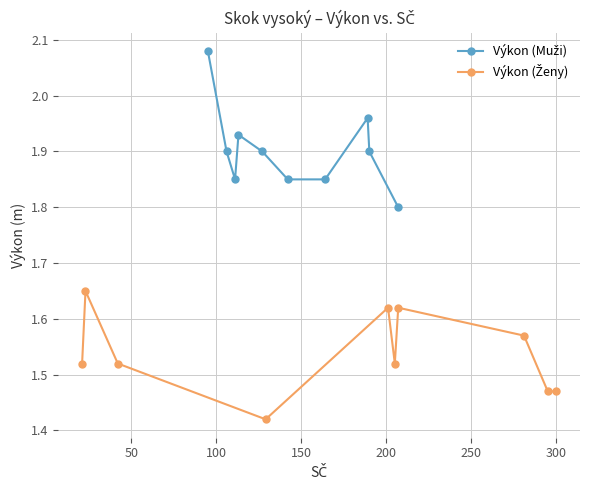

Is the value of Výkon (Ženy) at 200 greater than the value of Výkon (Muži) at 8?

No